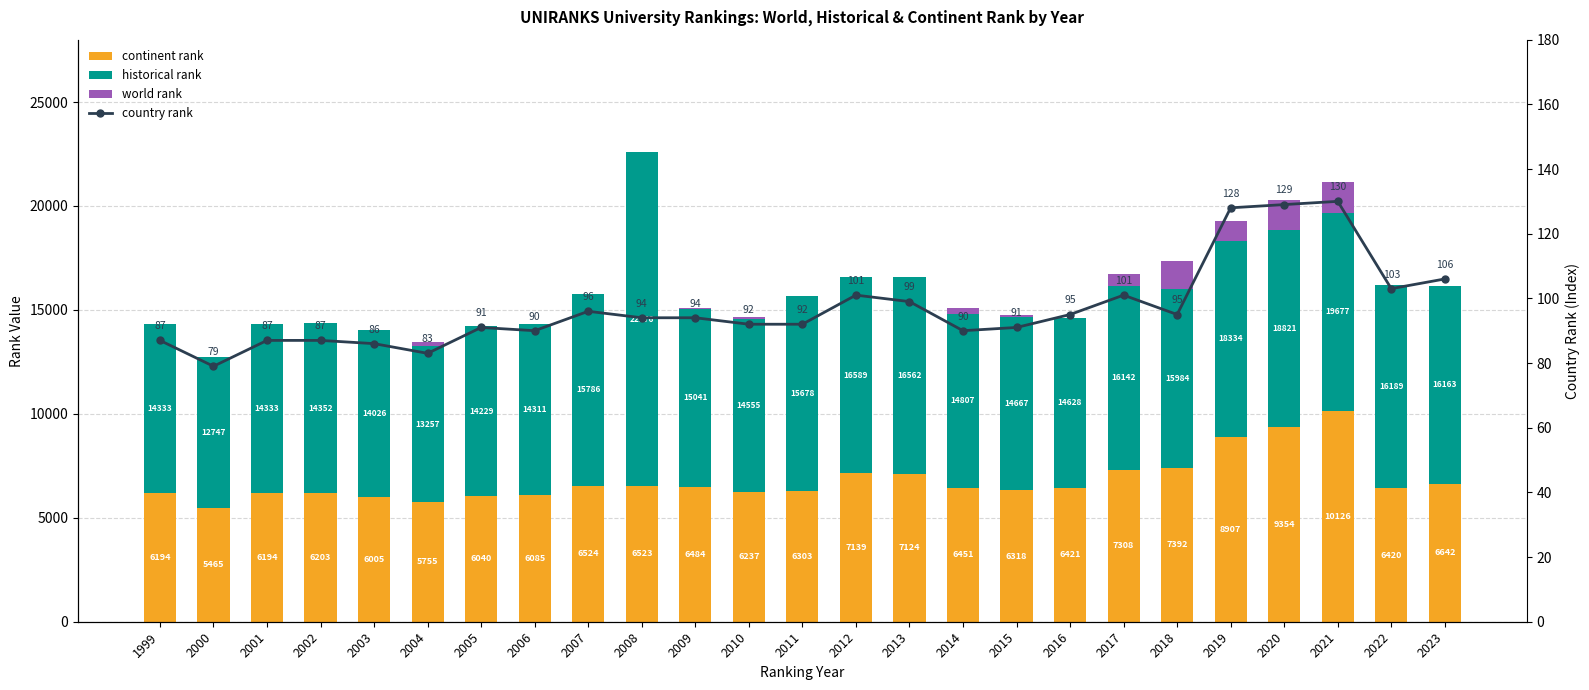

At 2016, list the series in order from smallest to largest.

world rank, country rank, continent rank, historical rank